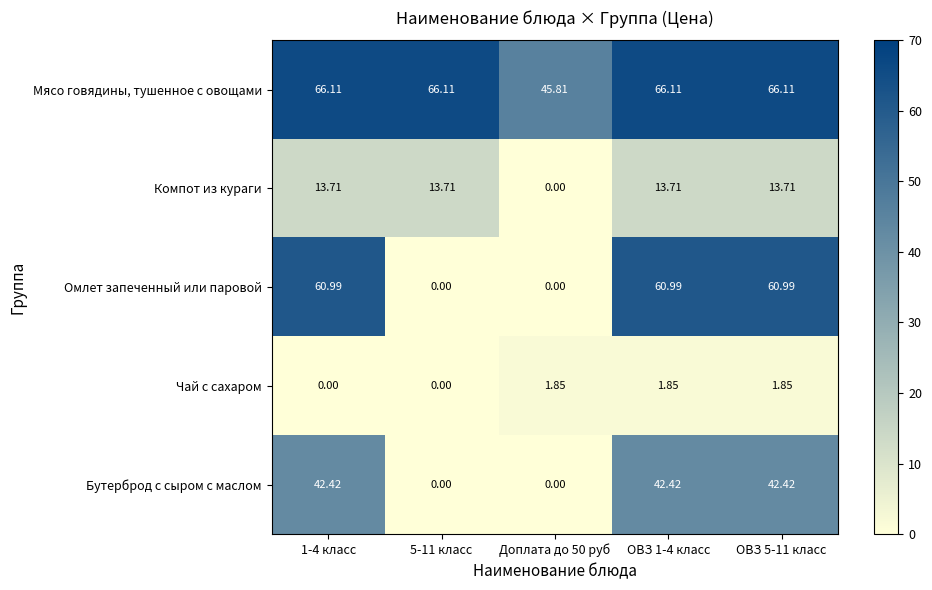

What is the difference between the highest and lowest values at 5-11 класс?

66.1